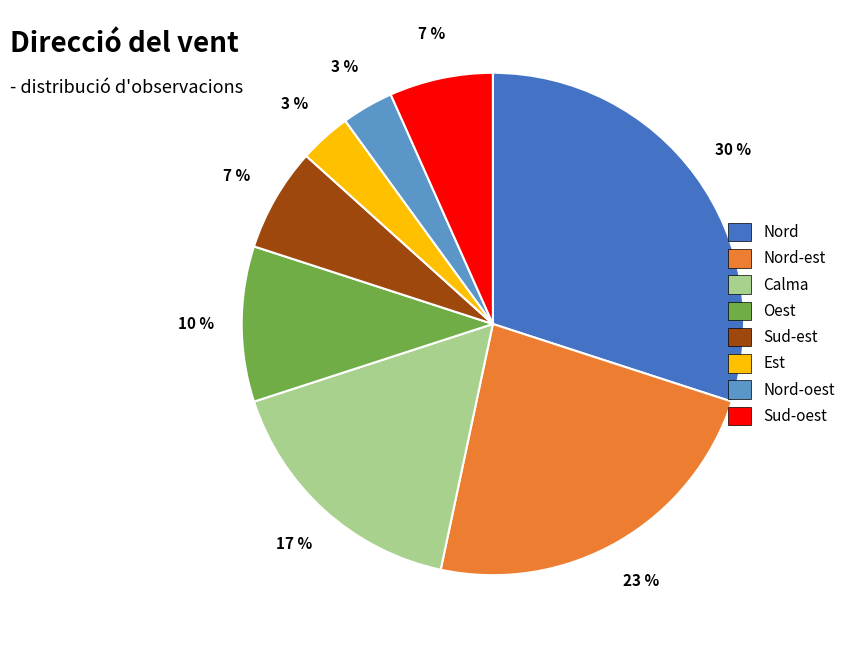

To the nearest percent, what is the difference between the largest and smallest slice percentages?

27%